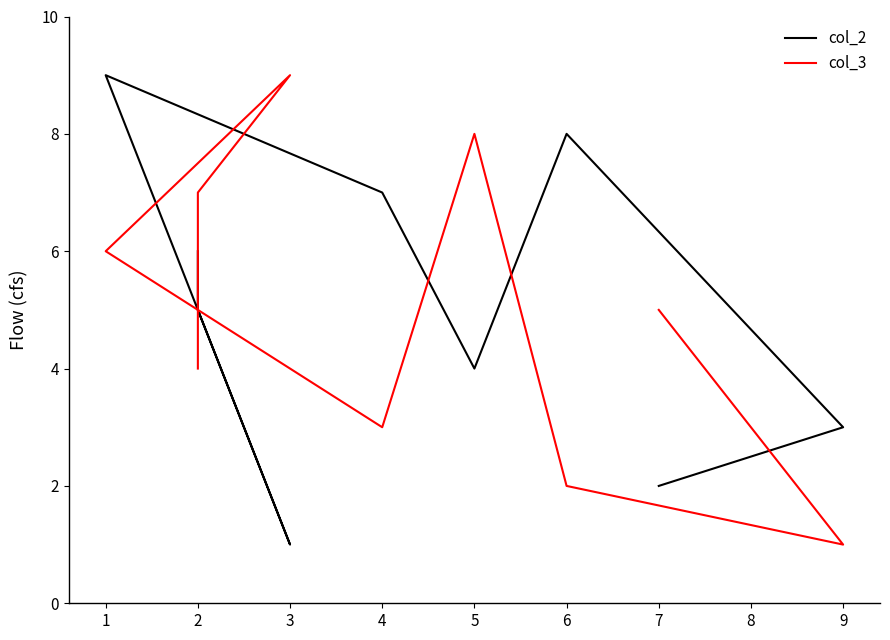

Which series has the largest total across all categories?

col_2